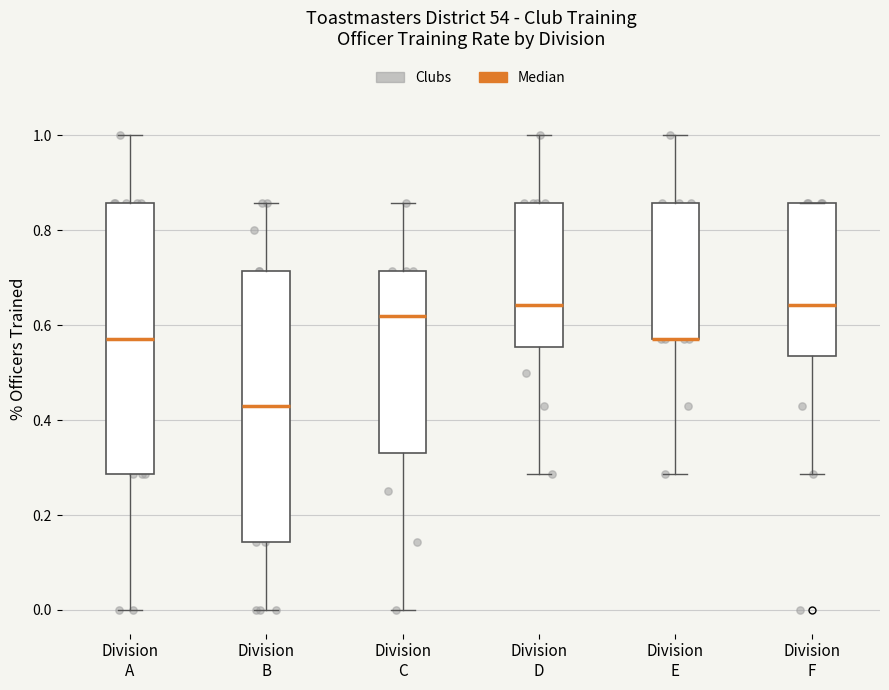

Reading left to right, transcribe this box plot: for each box, give where its median line is, the range the box spans, and where its two whiskers end, as read against the y-axis. The values are not printed on the chart, so give them approximately, as read against the axis.

Division A: median 0.58, box 0.28 to 0.86, whiskers 0.00 to 1.00
Division B: median 0.42, box 0.14 to 0.72, whiskers 0.00 to 0.86
Division C: median 0.62, box 0.34 to 0.72, whiskers 0.00 to 0.86
Division D: median 0.64, box 0.56 to 0.86, whiskers 0.28 to 1.00
Division E: median 0.58 (drawn on the box's lower edge), box 0.58 to 0.86, whiskers 0.28 to 1.00
Division F: median 0.64, box 0.54 to 0.86, whiskers 0.28 to 0.86